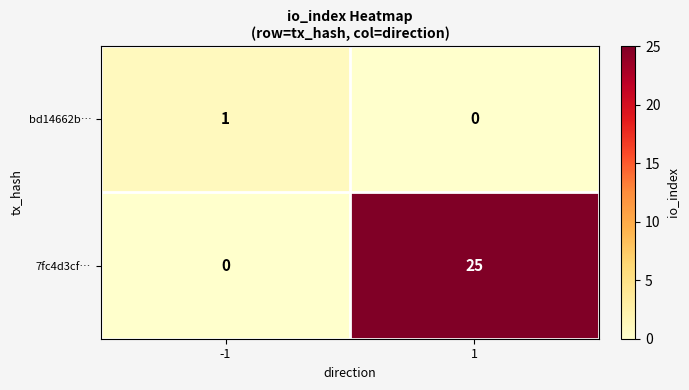

How many data points does each series have?

2